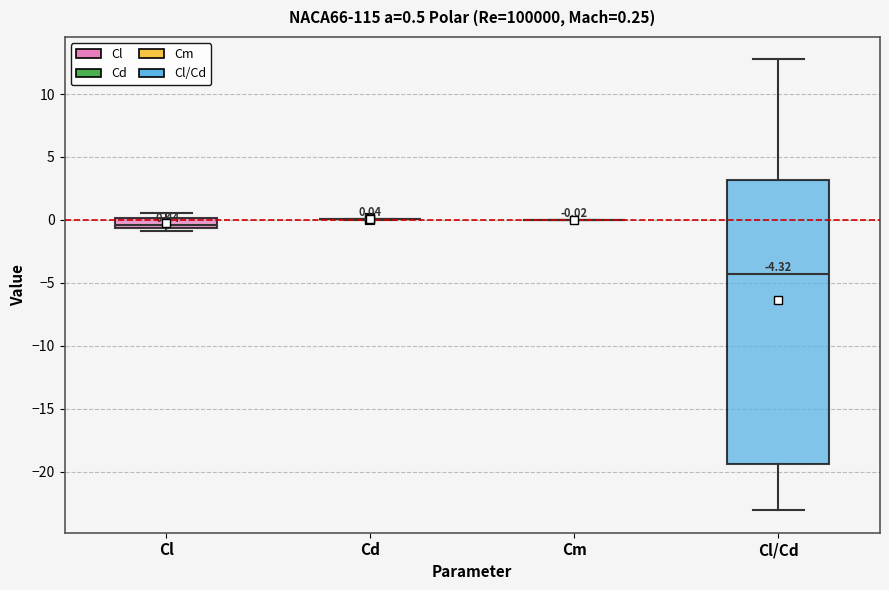

Comparing the boxes themselves (not the whiskers), which one is the tallest?

Cl/Cd